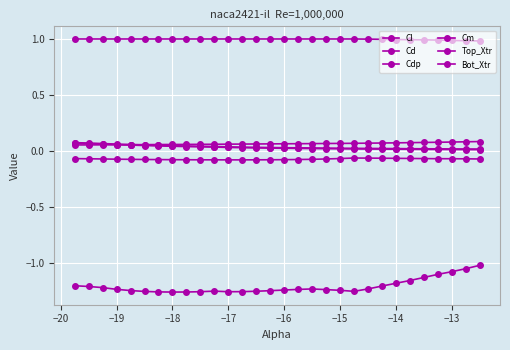

Count the number of data series in this chart.

6